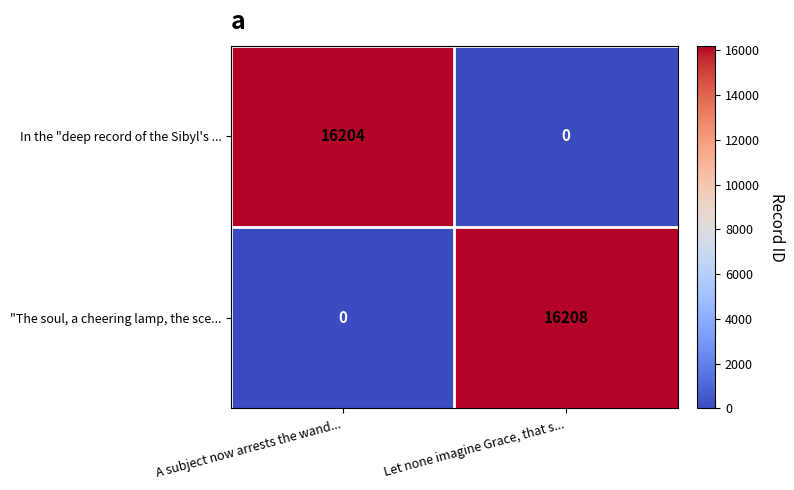

Which series has the largest total across all categories?

"The soul, a cheering lamp, the sce...